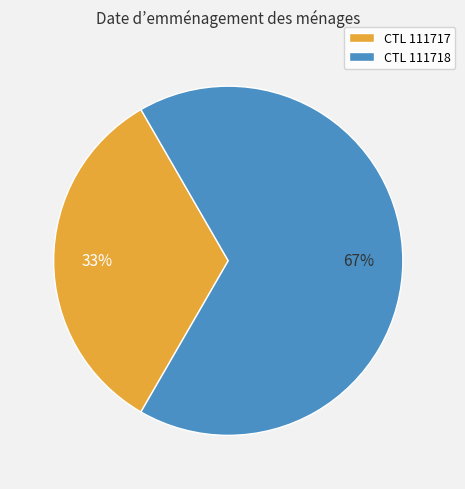

How many segments does this pie chart have?

2